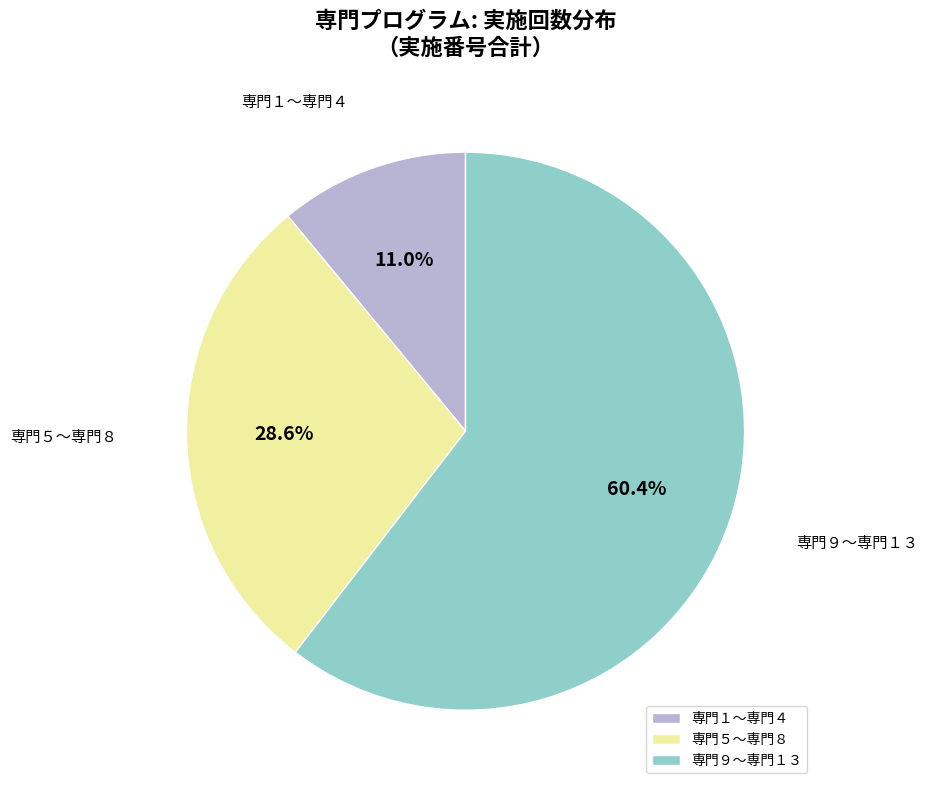

Which has a higher value, 専門１〜専門４ or 専門９〜専門１３?

専門９〜専門１３